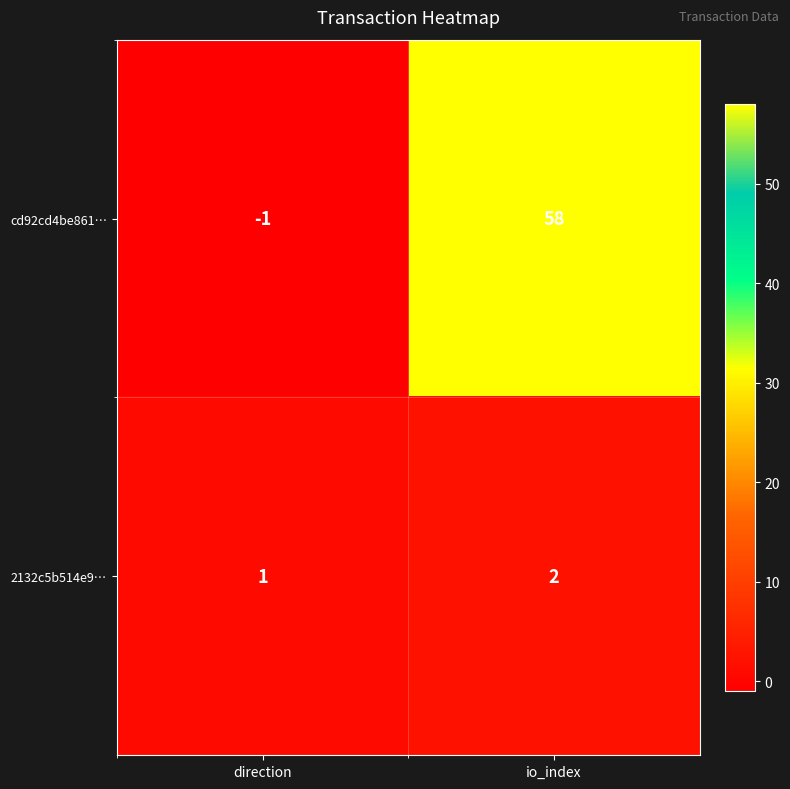

At direction, list the series in order from smallest to largest.

cd92cd4be861…, 2132c5b514e9…